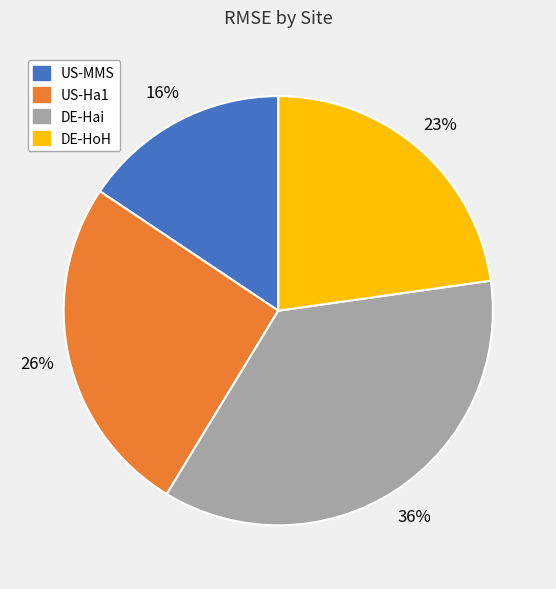

Which slice is the largest?

DE-Hai